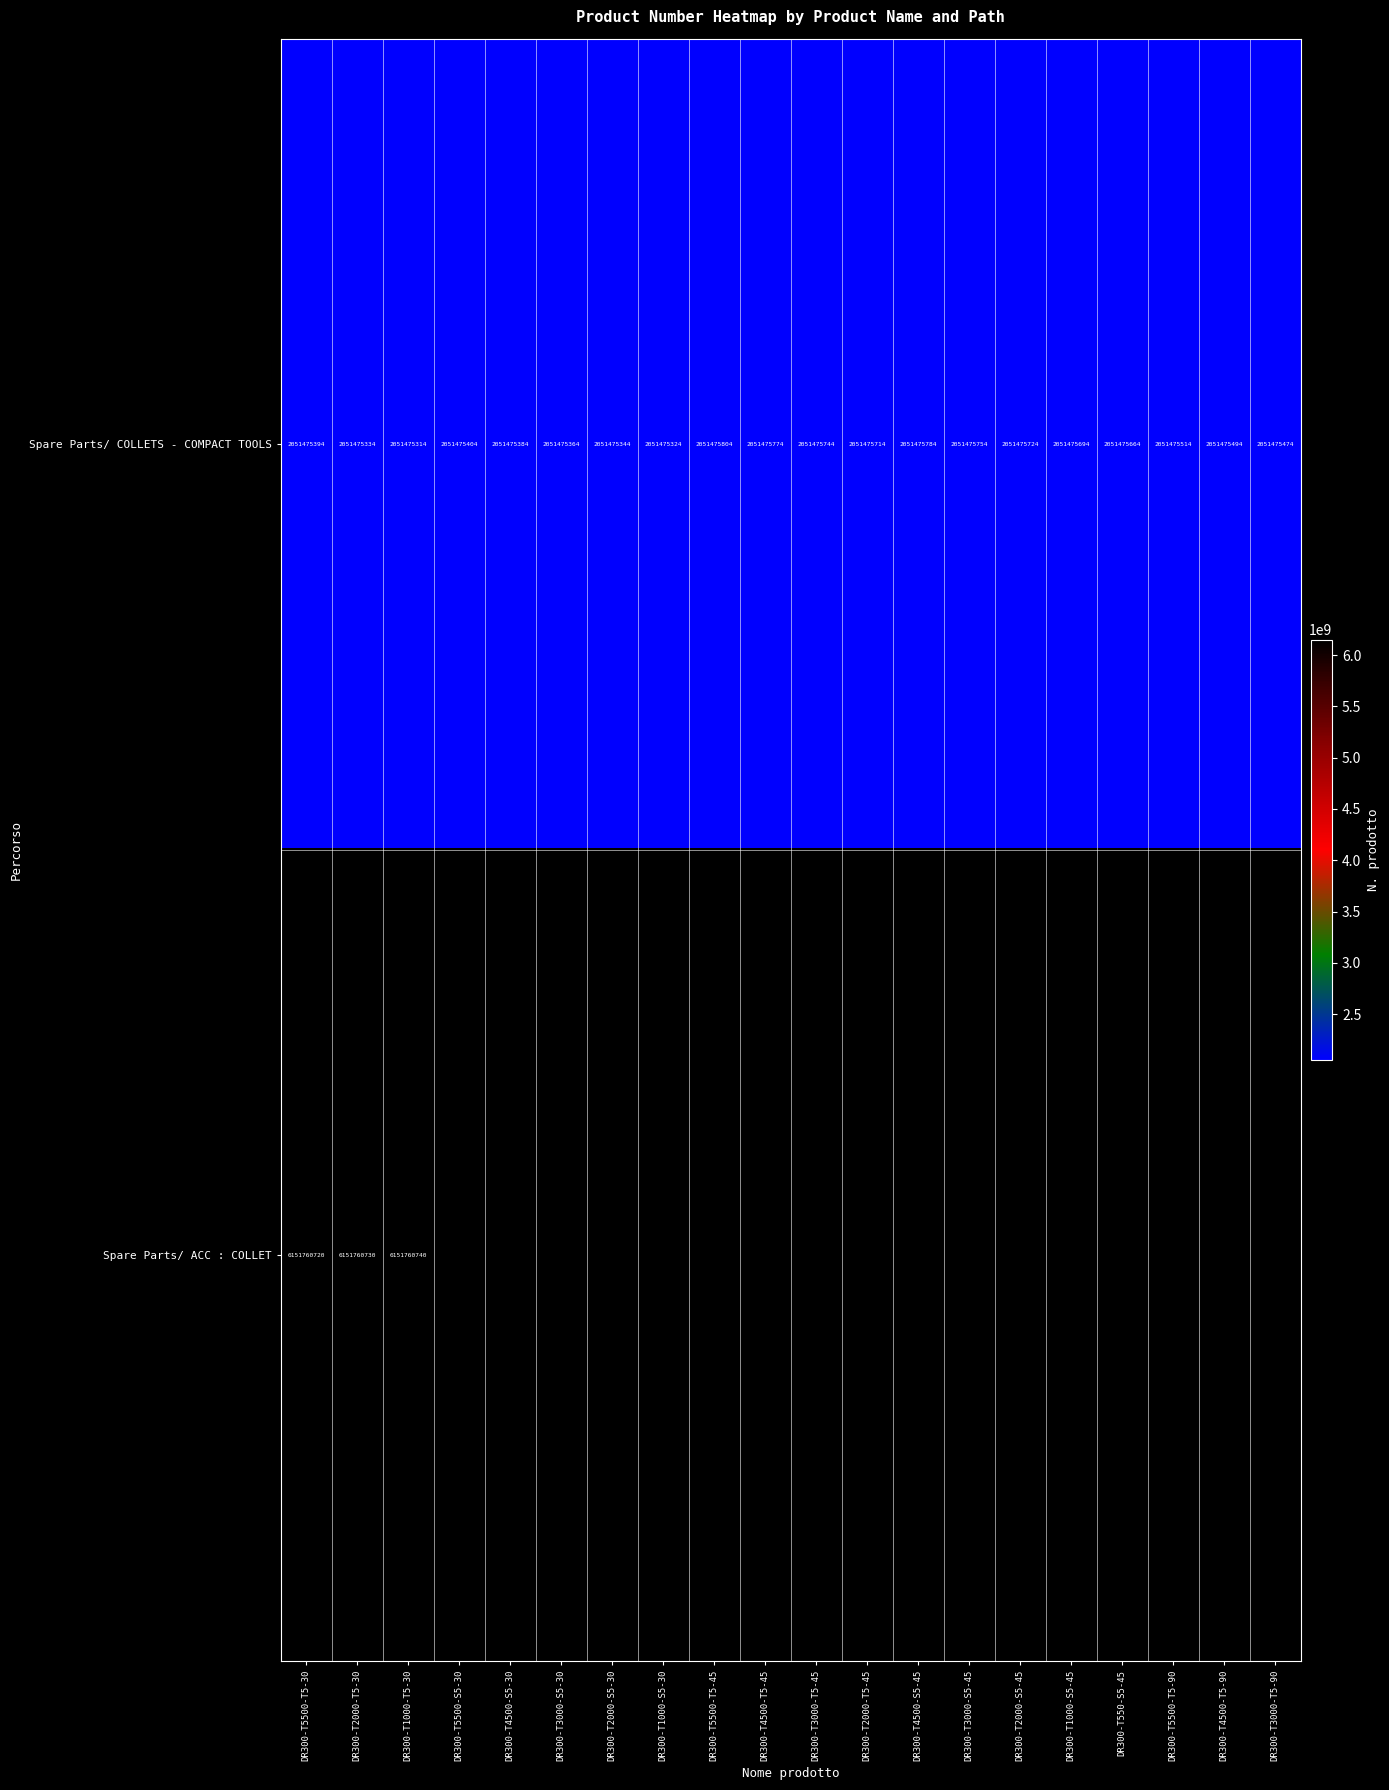

The value of Spare Parts/ COLLETS - COMPACT TOOLS at DR300-T2000-S5-45 is 617157320. True or false?

False